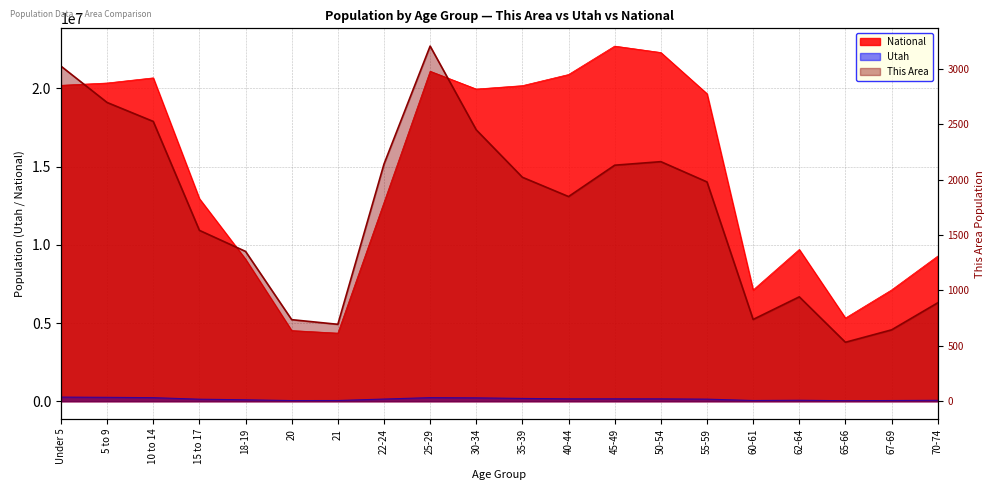

How many series are shown in this chart?

3